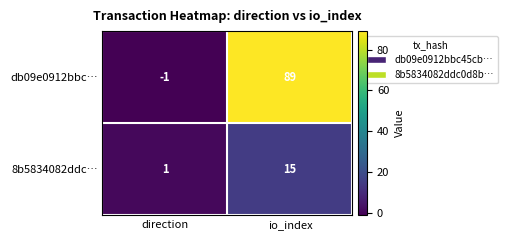

At which category is the sum across all series the highest?

io_index